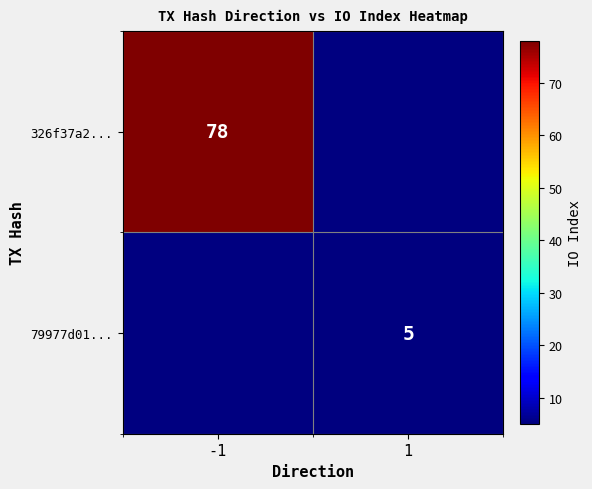

The value of 326f37a2... at -1 is 78. True or false?

True